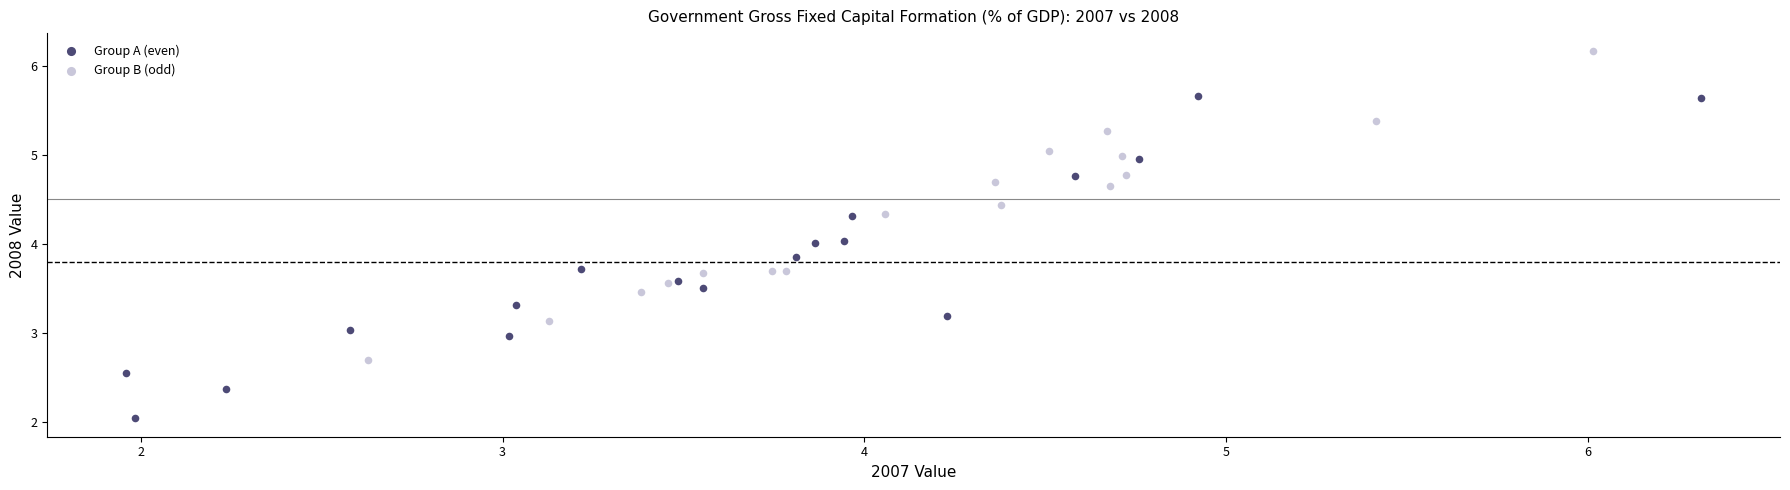

Which series has the widest spread of Y values?

Group A (even)